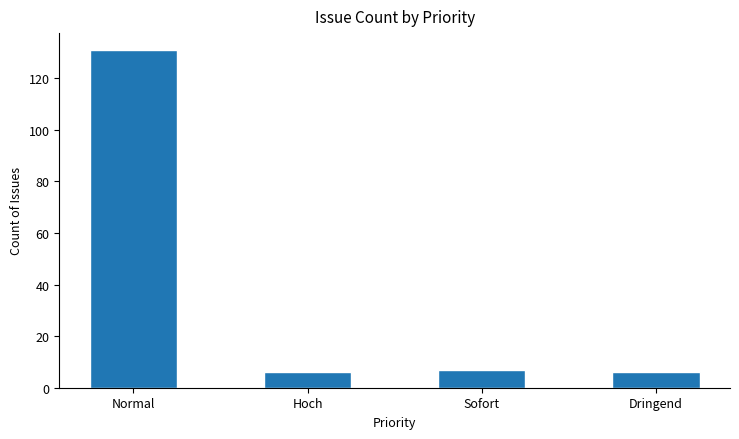

Are the bars horizontal?

No